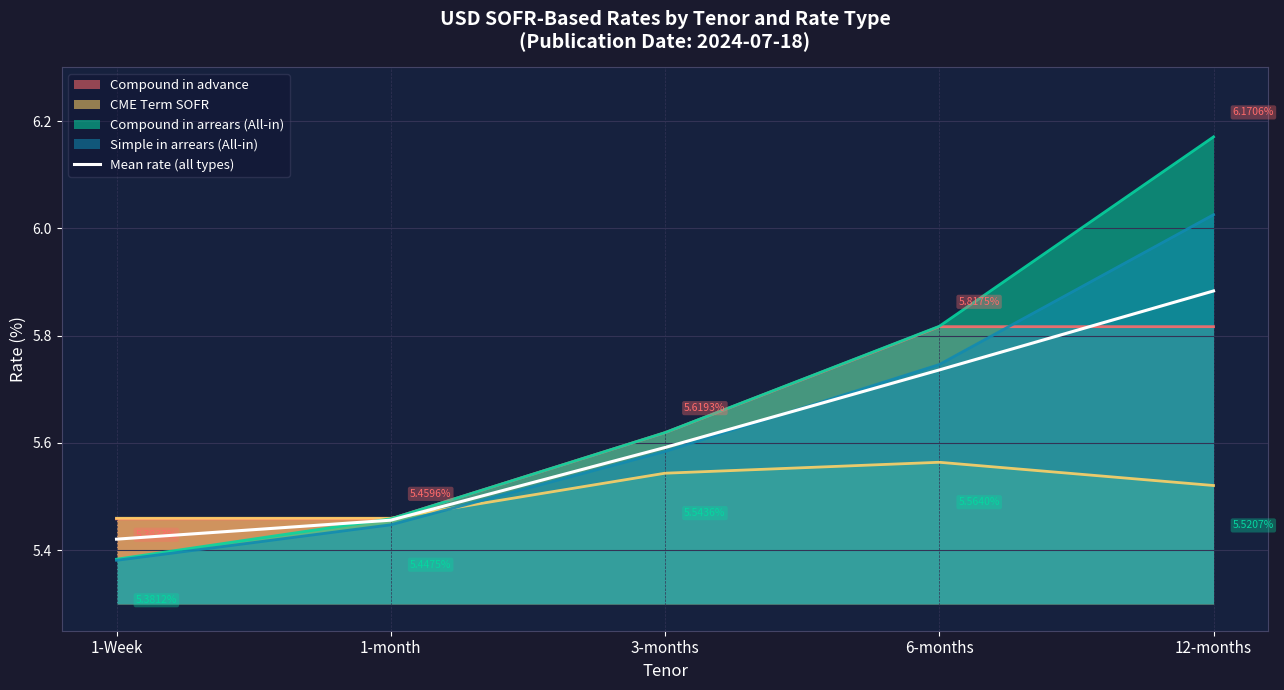

How many lines are shown in the chart?

5